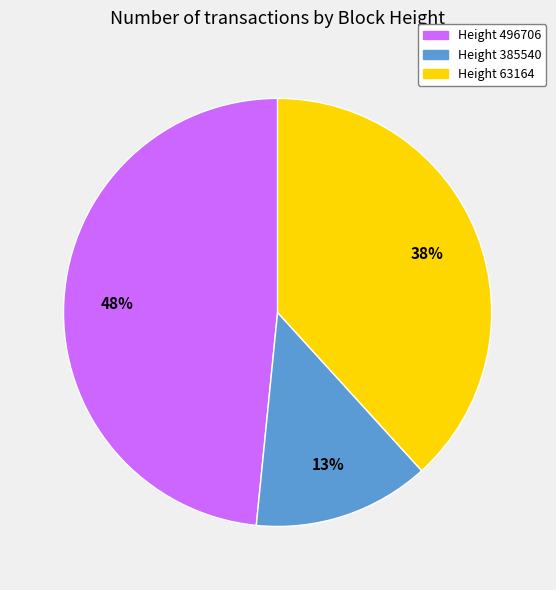

Is there any slice that represents more than half of the pie?

No